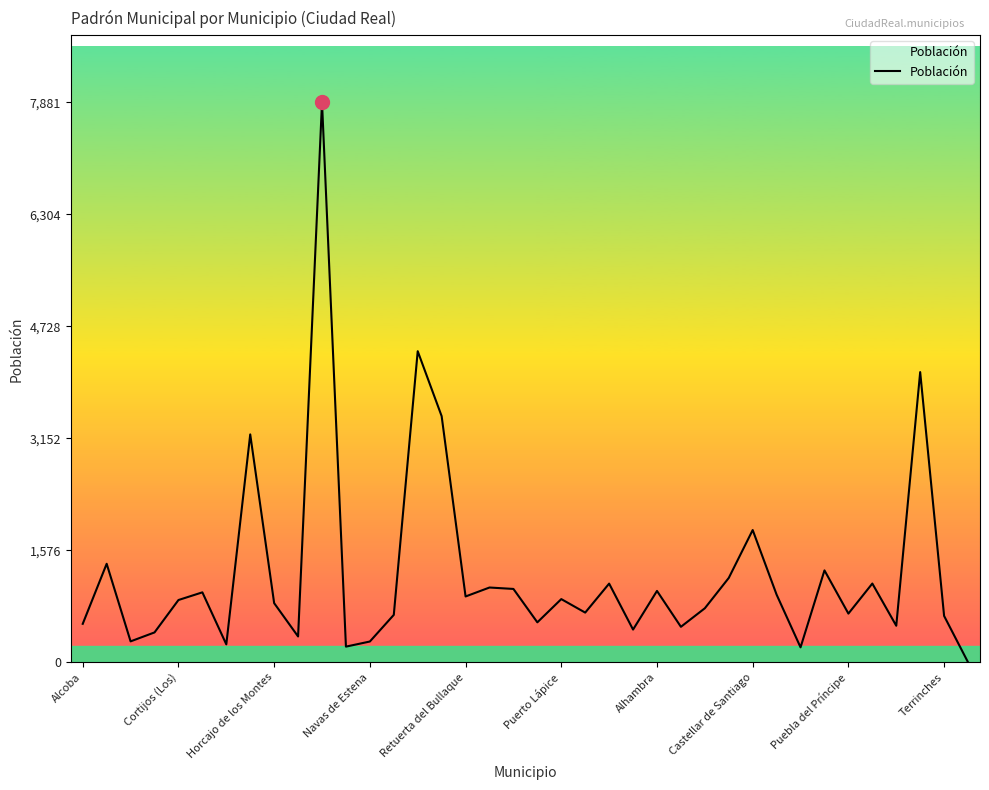

What is the greatest value displayed?

7881